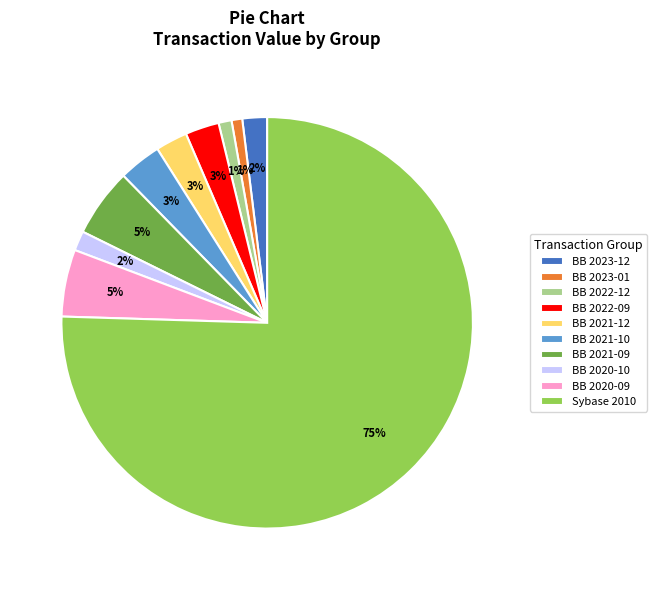

Is it true that BB 2021-12 is 3% of the pie?

True